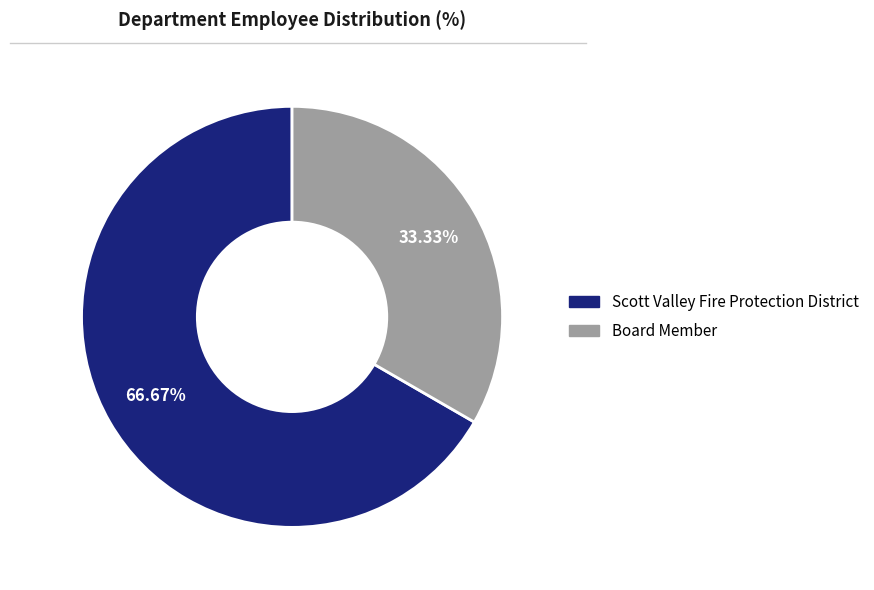

What percentage is NOT represented by Board Member?

66.7%